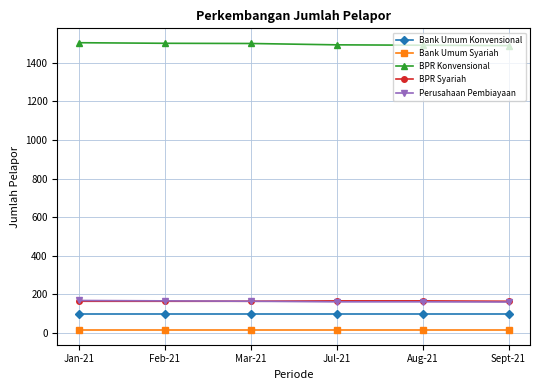

True or false: Perusahaan Pembiayaan has more than 2 interior local peaks.

False